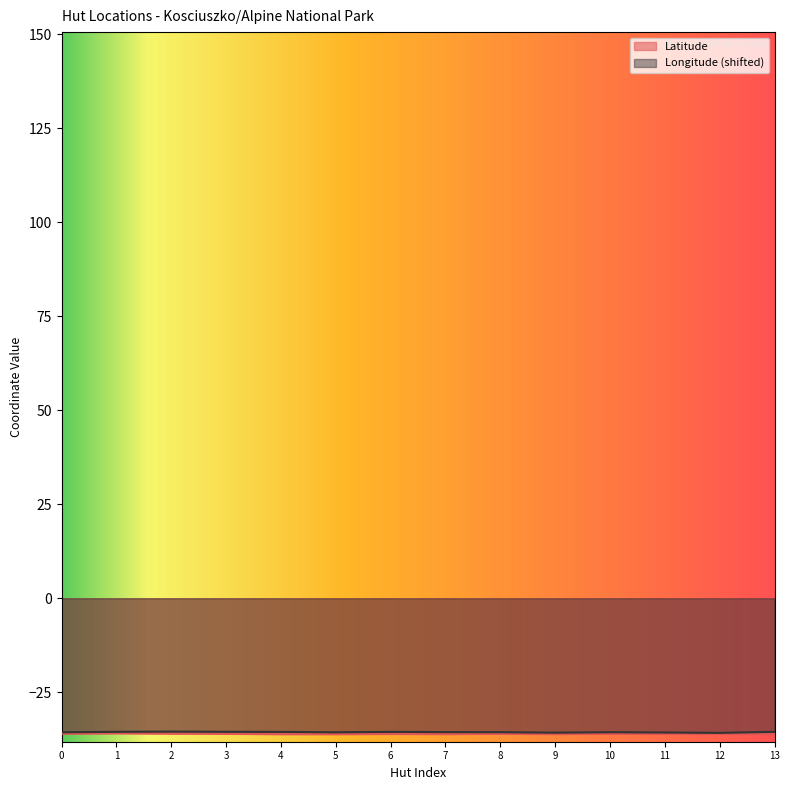

True or false: Longitude and Latitude cross at least once.

False